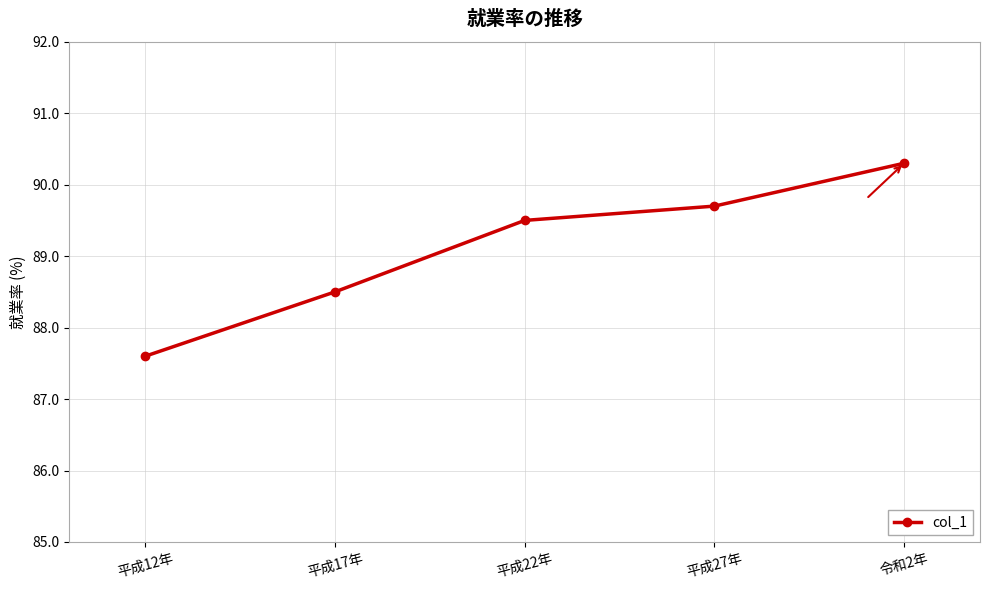

What is the approximate value at 平成12年?

87.6